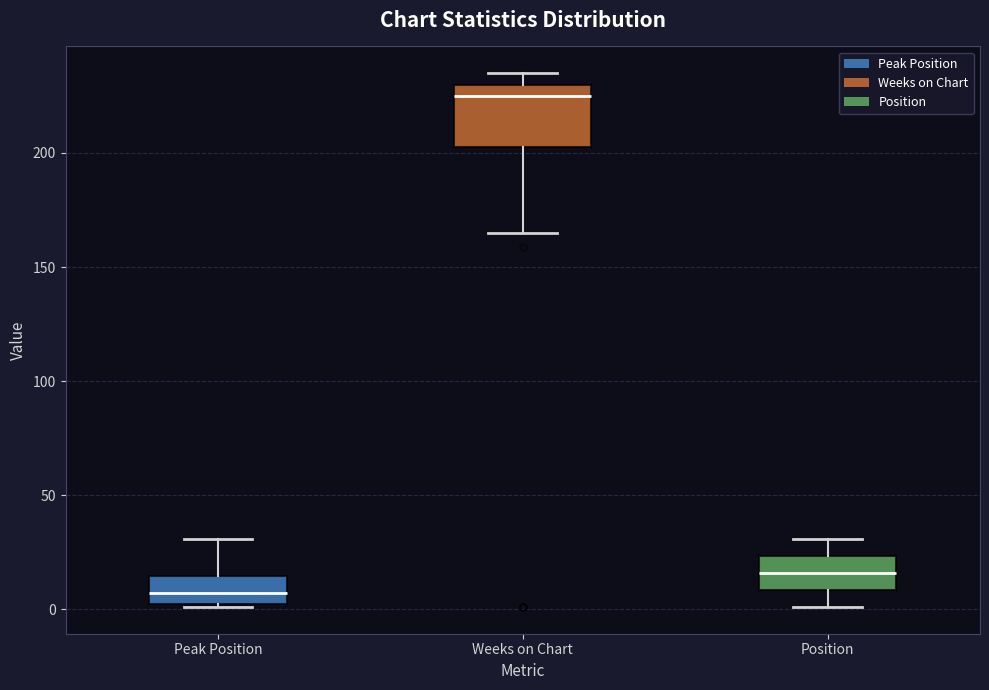

Reading left to right, transcribe this box plot: for each box, give where its median line is, the range the box spans, and where its two whiskers end, as read against the y-axis. The values are not printed on the chart, so give them approximately, as read against the axis.

Peak Position: median 5 (inside the box), box 5 to 15, whiskers 0 to 30
Weeks on Chart: median 225, box 205 to 230, whiskers 165 to 235
Position: median 15, box 10 to 25, whiskers 0 to 30